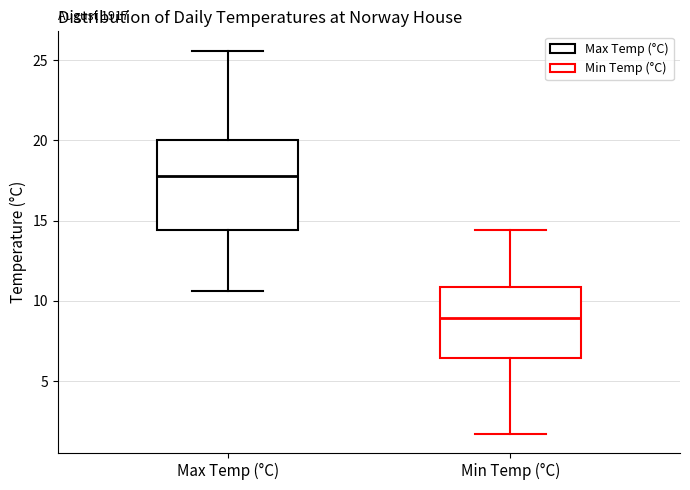

Where does the median line of the box for Max Temp (°C) sit on the y-axis? The values are not printed on the chart, so give them approximately, as read against the axis.

18.0